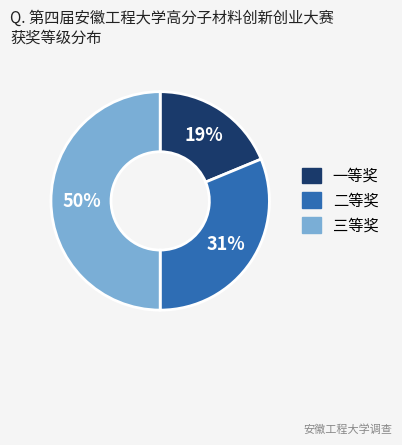

What is the ratio of the value at 二等奖 to the value at 三等奖?

0.6